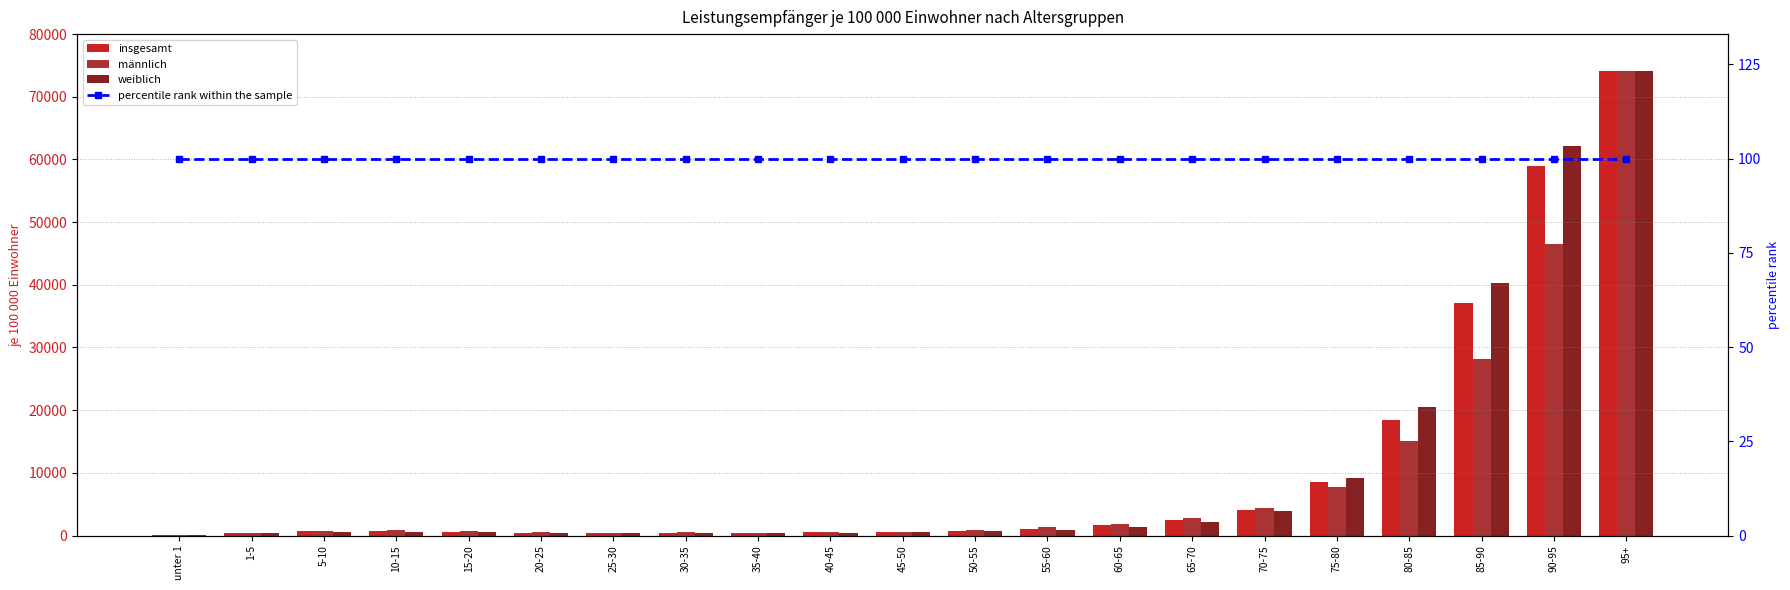

Which has a higher value, 65-70 or 45-50?

65-70